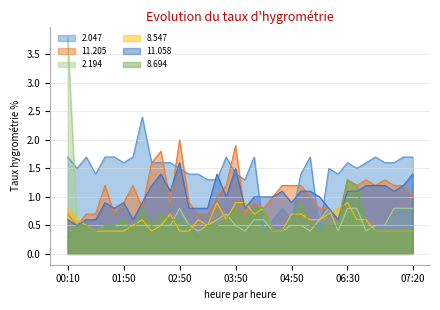

In 11.205, how many points are lower than both neighbors (excluding endpoints)?

9